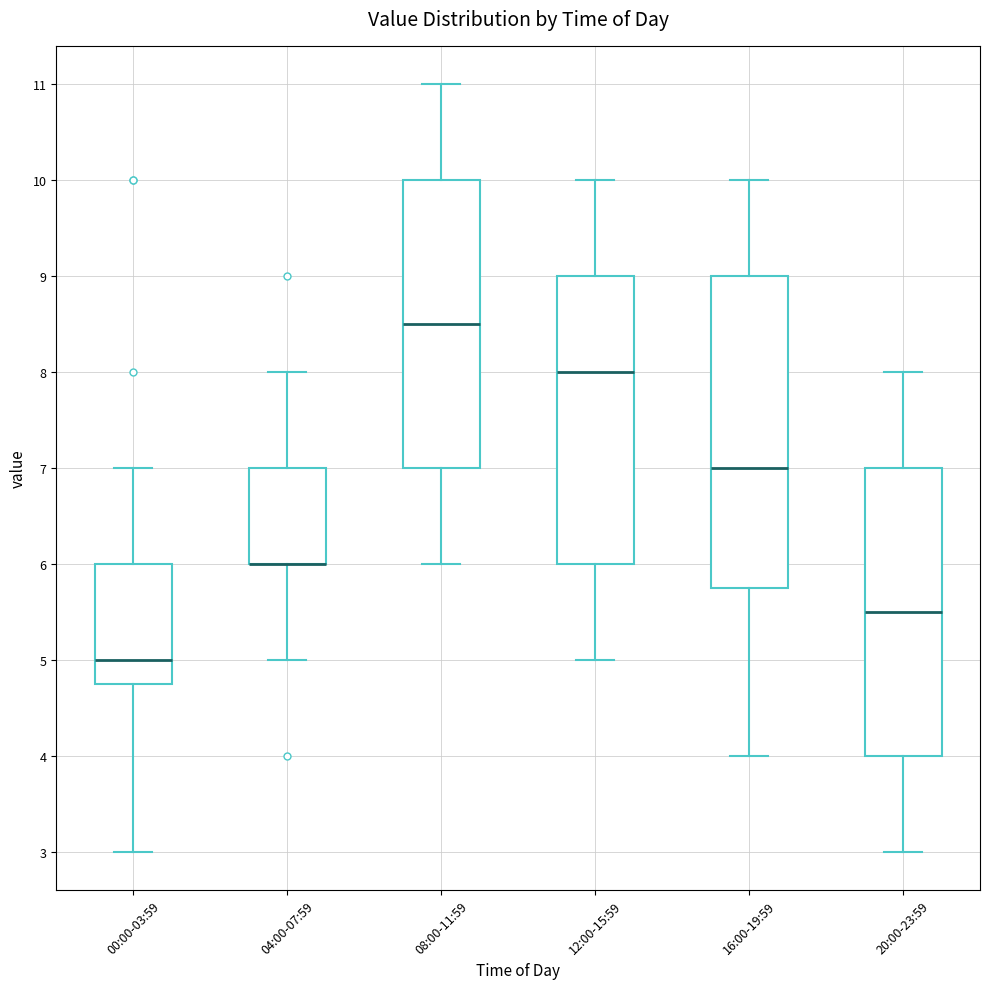

Reading left to right, transcribe this box plot: for each box, give where its median line is, the range the box spans, and where its two whiskers end, as read against the y-axis. The values are not printed on the chart, so give them approximately, as read against the axis.

00:00-03:59: median 5.0, box 4.8 to 6.0, whiskers 3.0 to 7.0
04:00-07:59: median 6.0 (drawn on the box's lower edge), box 6.0 to 7.0, whiskers 5.0 to 8.0
08:00-11:59: median 8.5, box 7.0 to 10.0, whiskers 6.0 to 11.0
12:00-15:59: median 8.0, box 6.0 to 9.0, whiskers 5.0 to 10.0
16:00-19:59: median 7.0, box 5.8 to 9.0, whiskers 4.0 to 10.0
20:00-23:59: median 5.5, box 4.0 to 7.0, whiskers 3.0 to 8.0